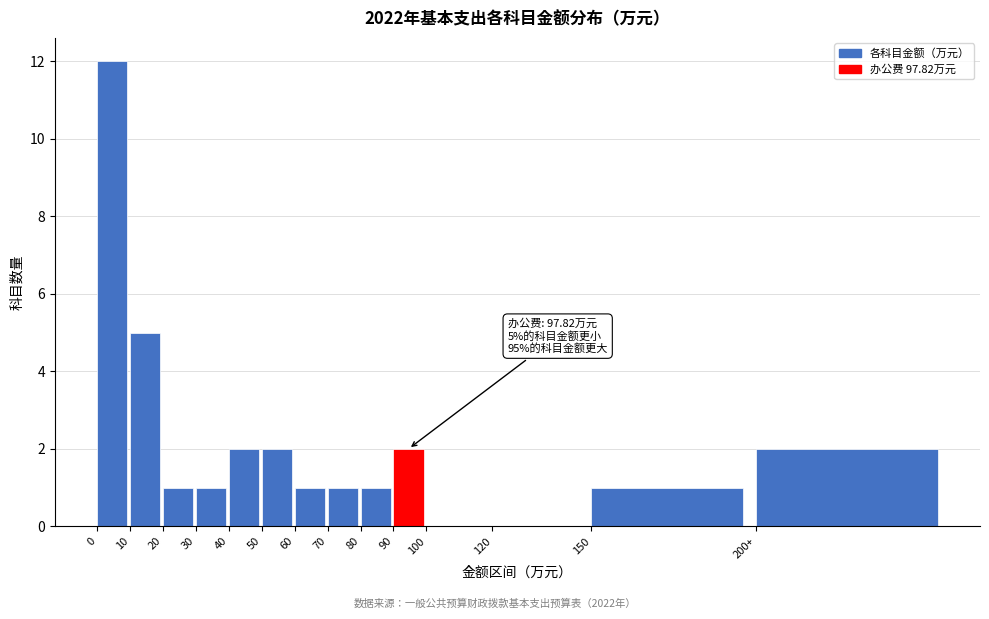

Reading left to right, transcribe all the data shown in this chart.

0=12	10=5	20=1	30=1	40=2	50=2	60=1	70=1	80=1	90=2	100=0	120=0	150=1	200+=2